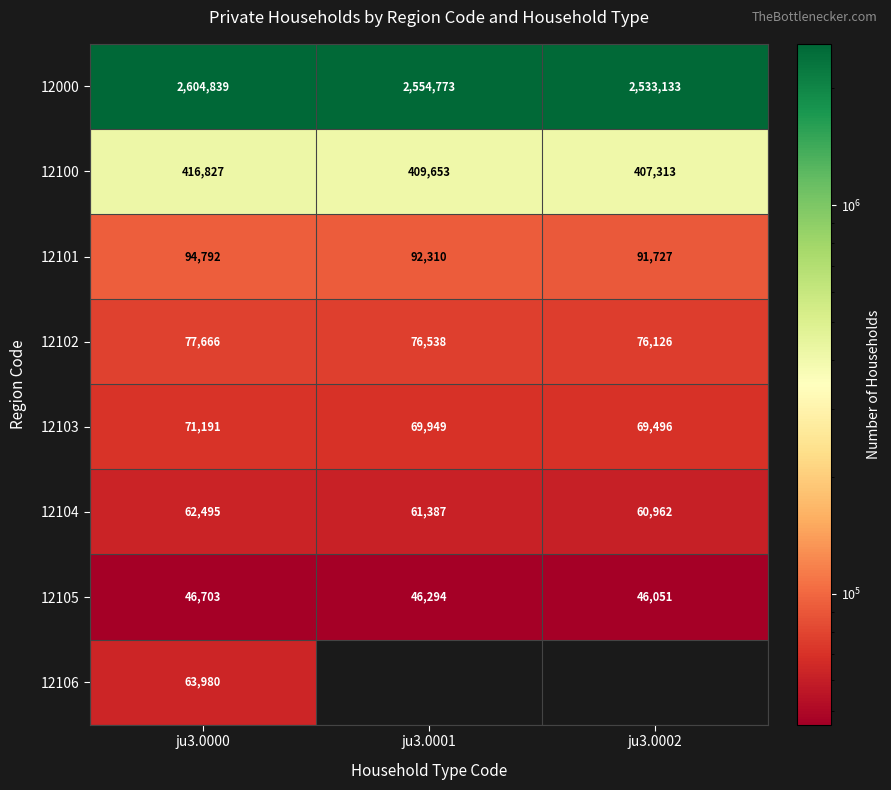

What is the difference between the 12105 values at ju3.0002 and ju3.0000?

652